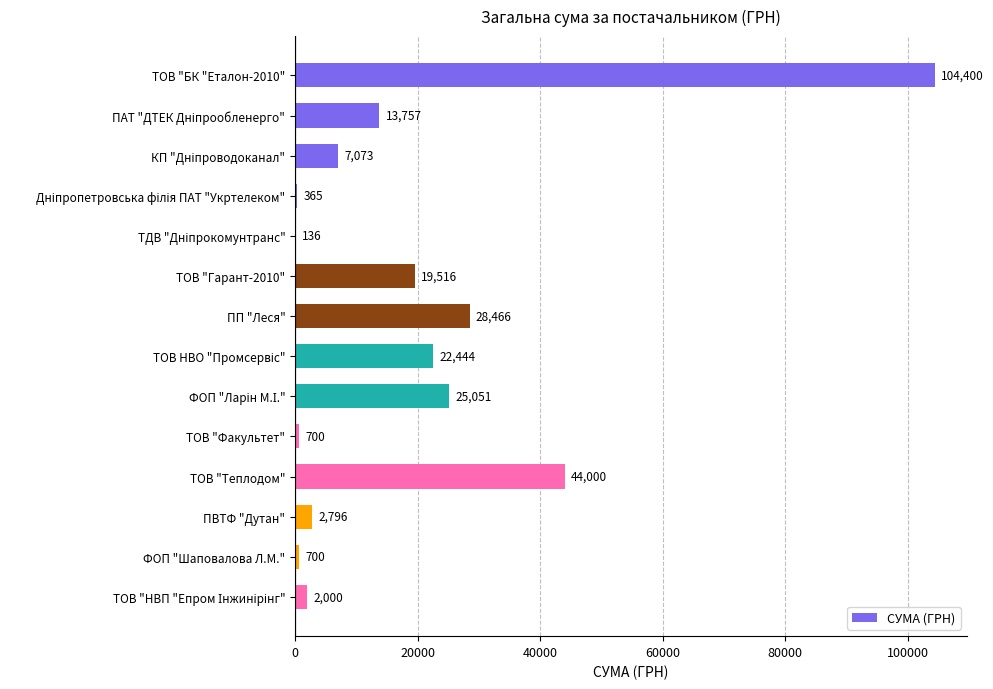

At which category does the chart reach its peak across all series?

ТОВ "БК "Еталон-2010"